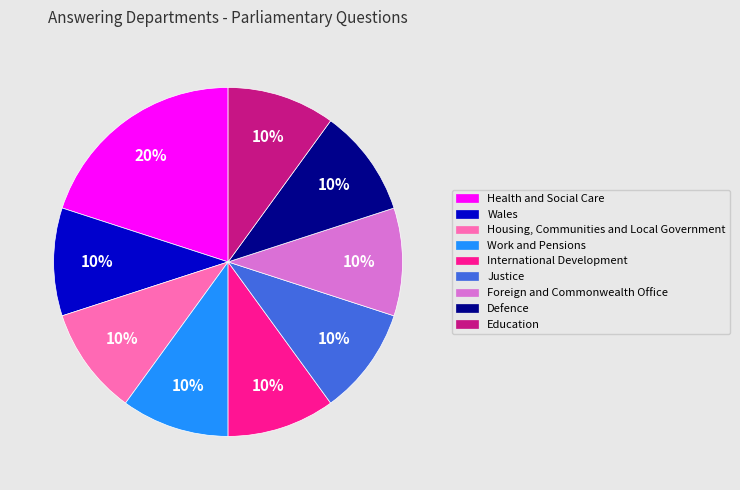

Which slice is the largest?

Health and Social Care